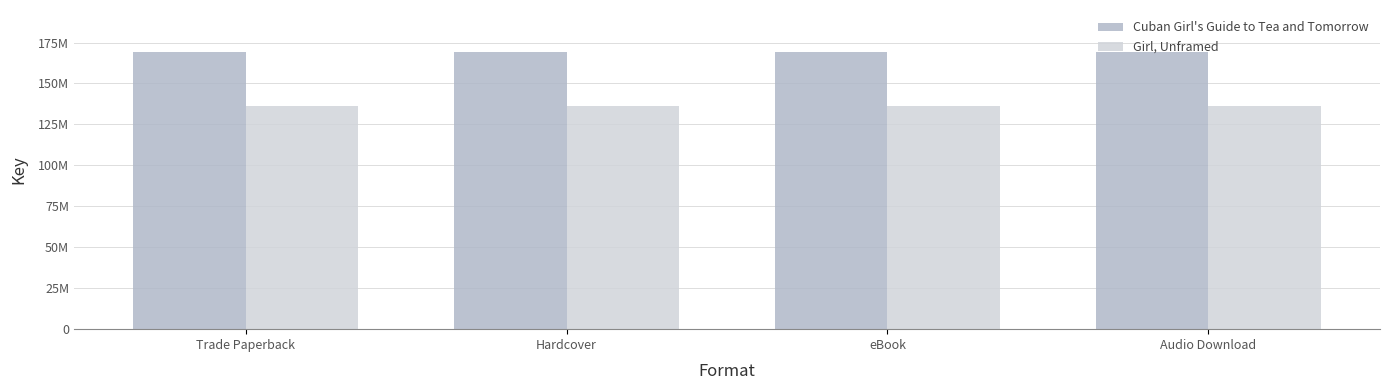

What value does the Girl, Unframed series have at Hardcover?

136321691